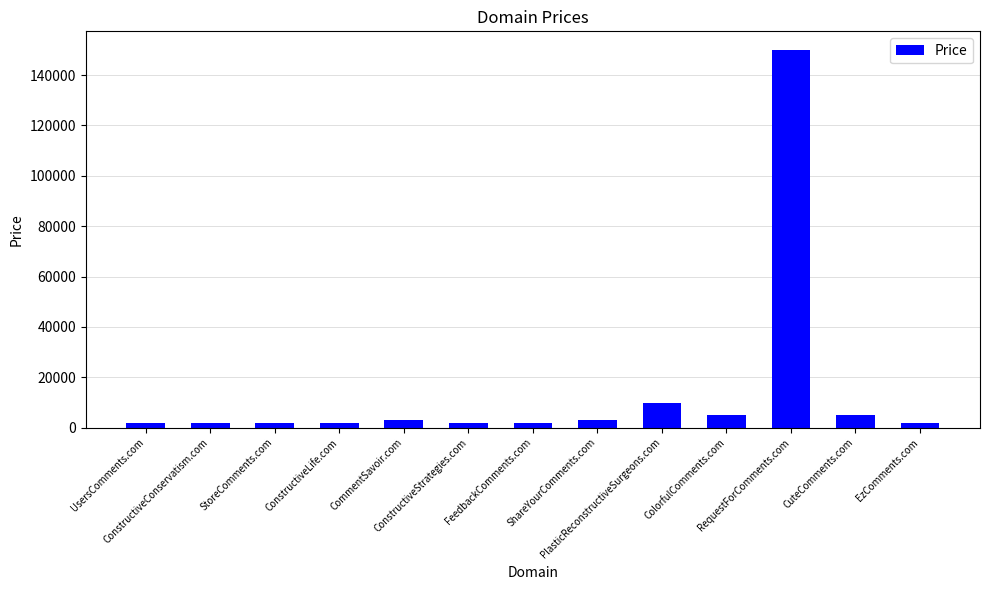

What is the greatest value displayed?

149888